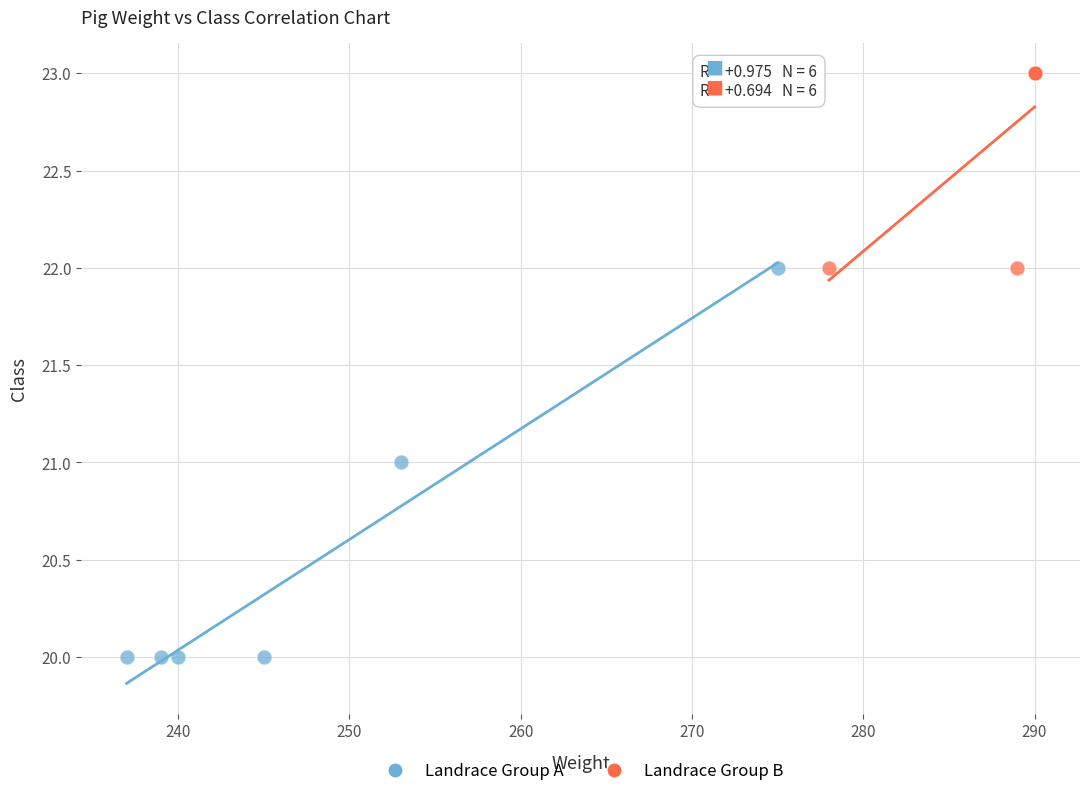

Which series has the widest spread of Y values?

Landrace Group A